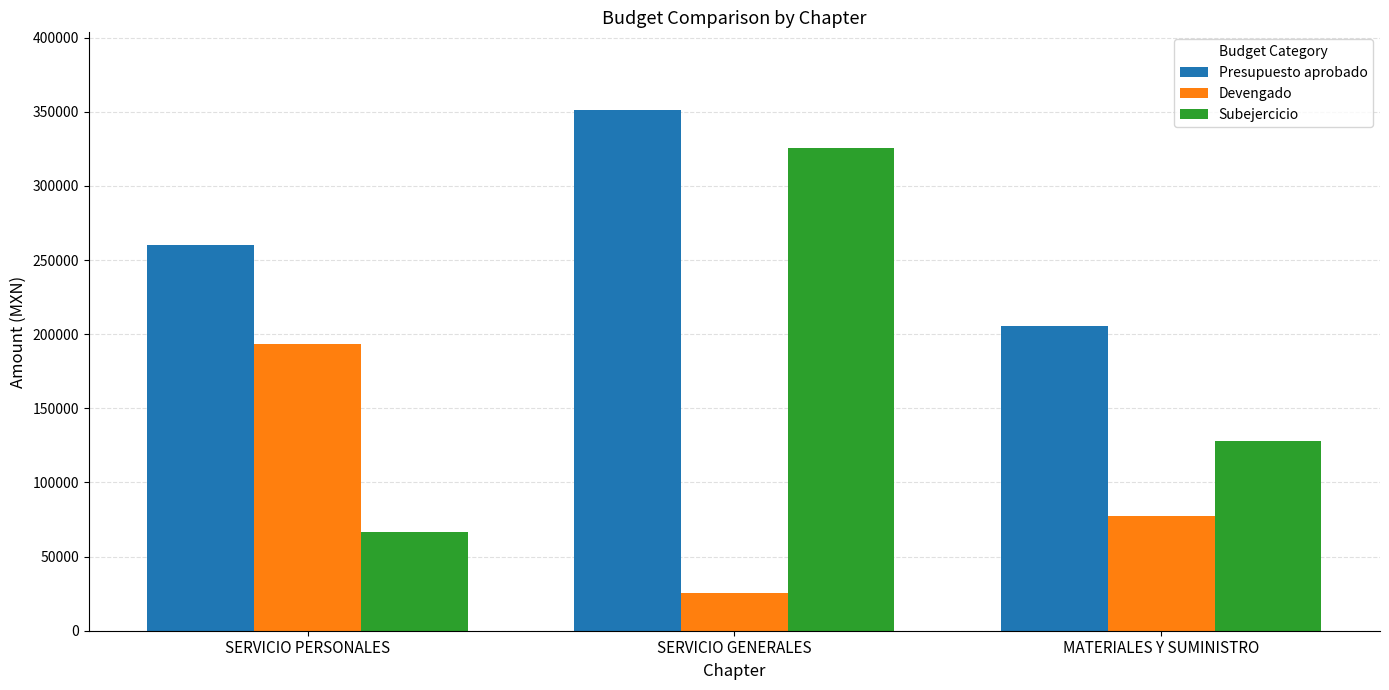

What is the highest value of the Presupuesto aprobado series?

350957.9